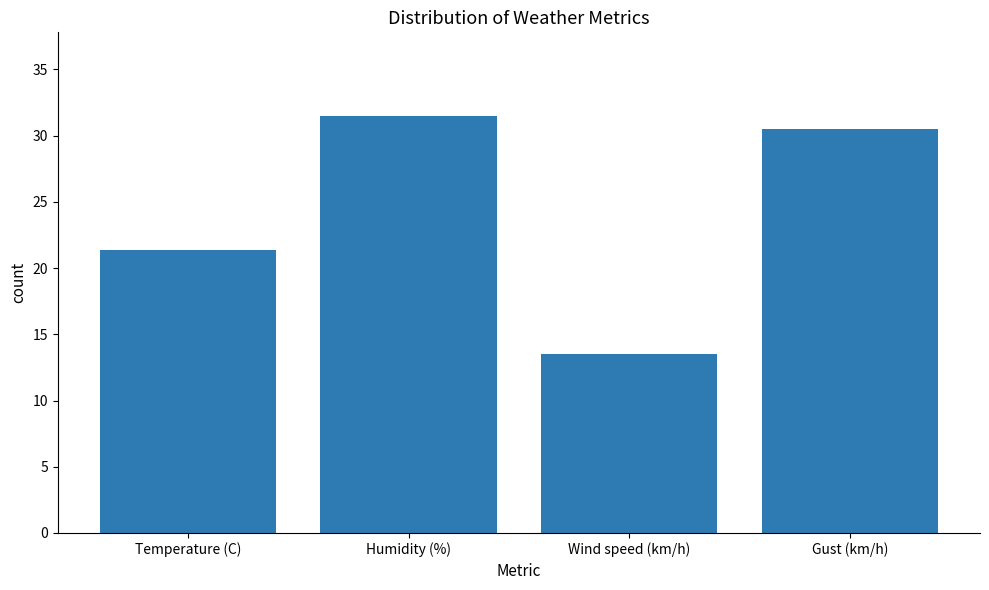

Which label corresponds to the smallest value in the chart?

Wind speed (km/h)